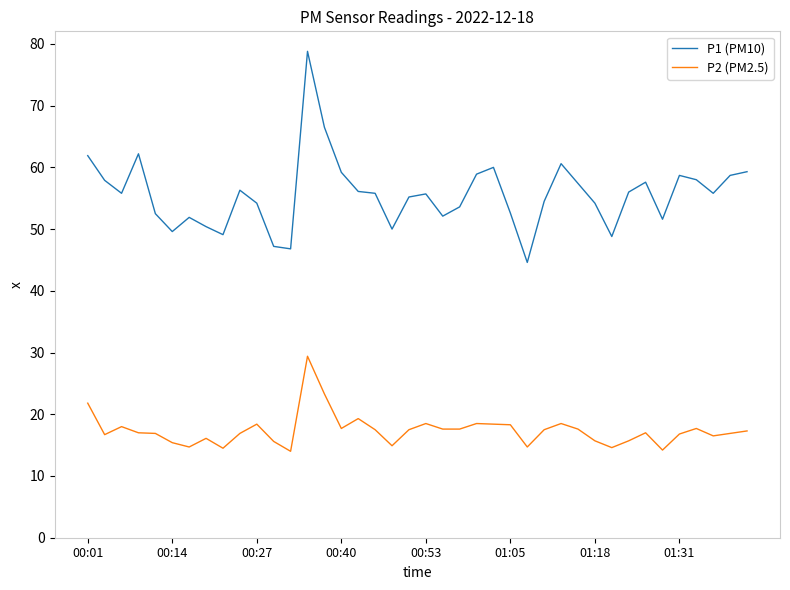

Which series has the largest range (max minus min)?

P1 (PM10)